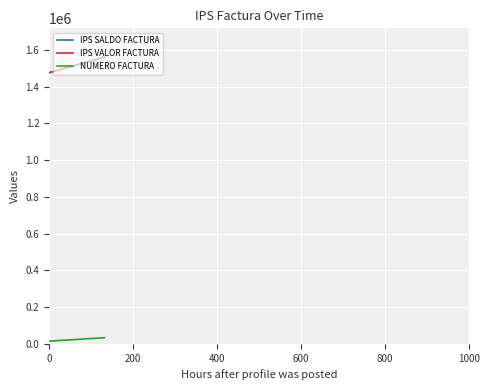

Which category has the highest value in the IPS SALDO FACTURA series?

200